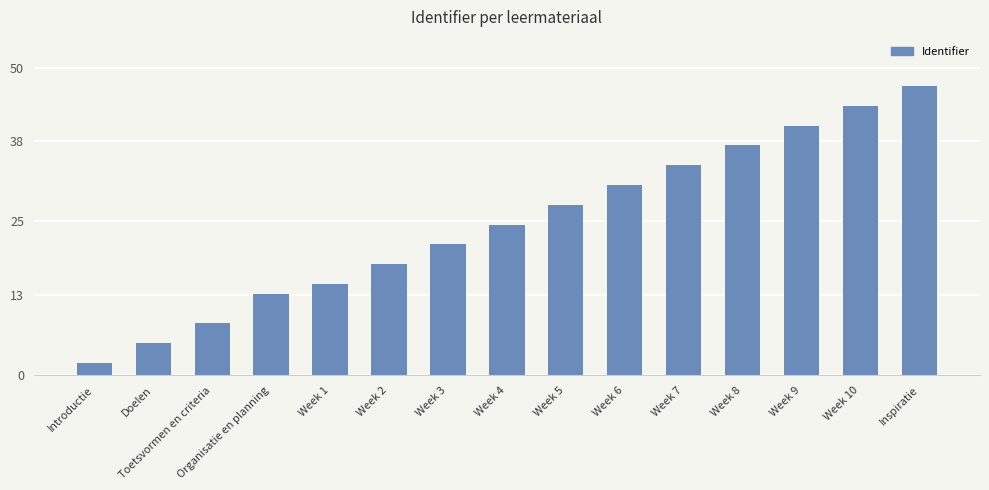

What is the smallest value displayed?

2.0